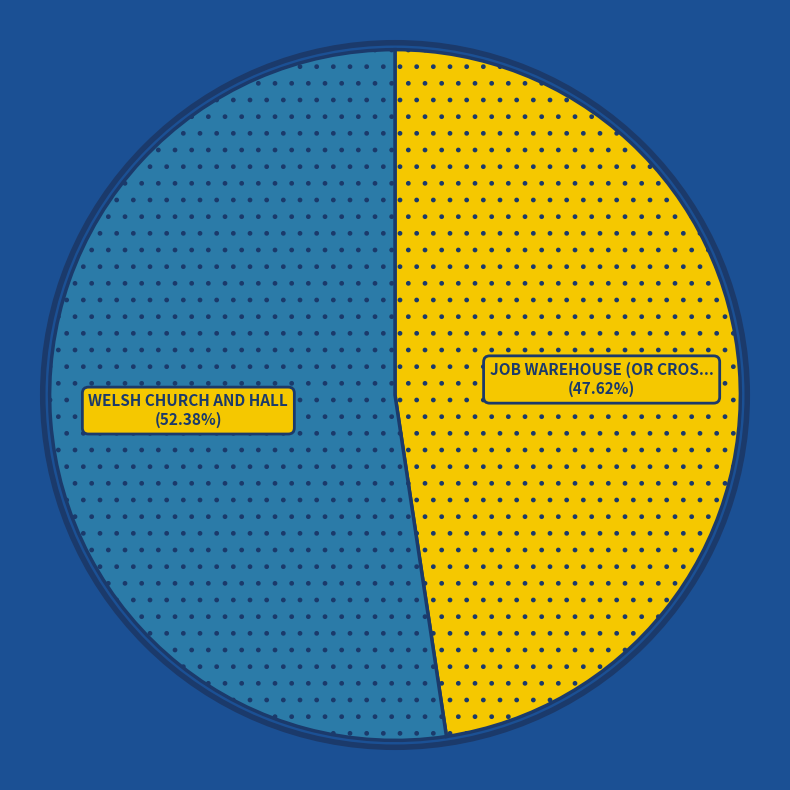

Is there a majority slice in this chart?

Yes